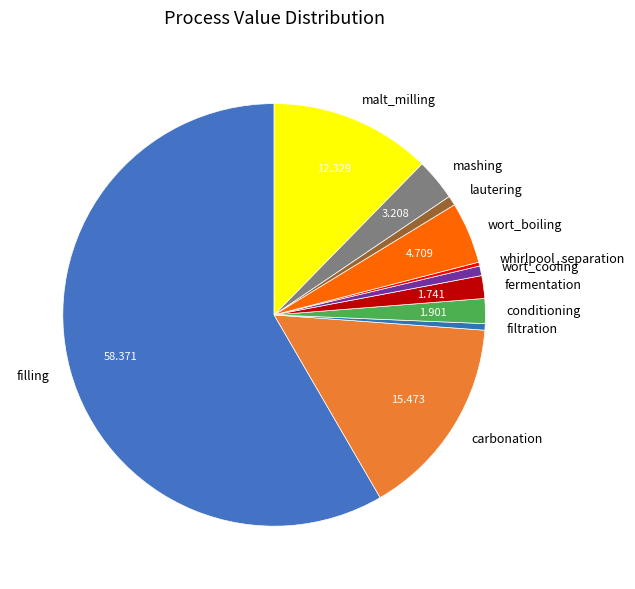

How many slices are in this pie chart?

11